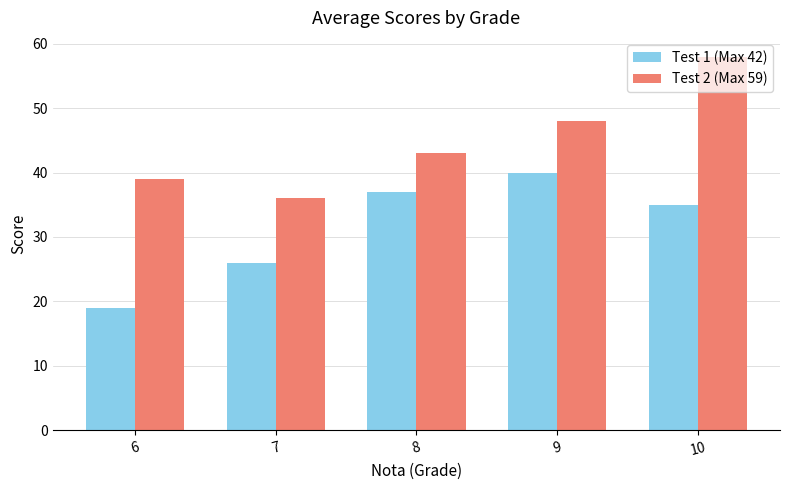

What is the difference between the Test 2 (Max 59) values at 10 and 9?

10